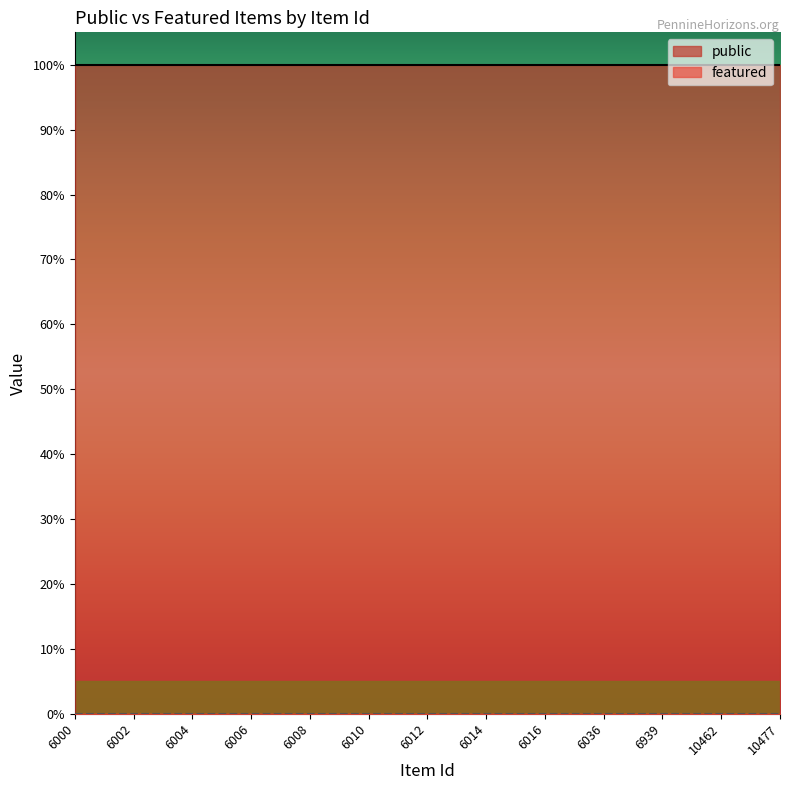

Count the number of data series in this chart.

2